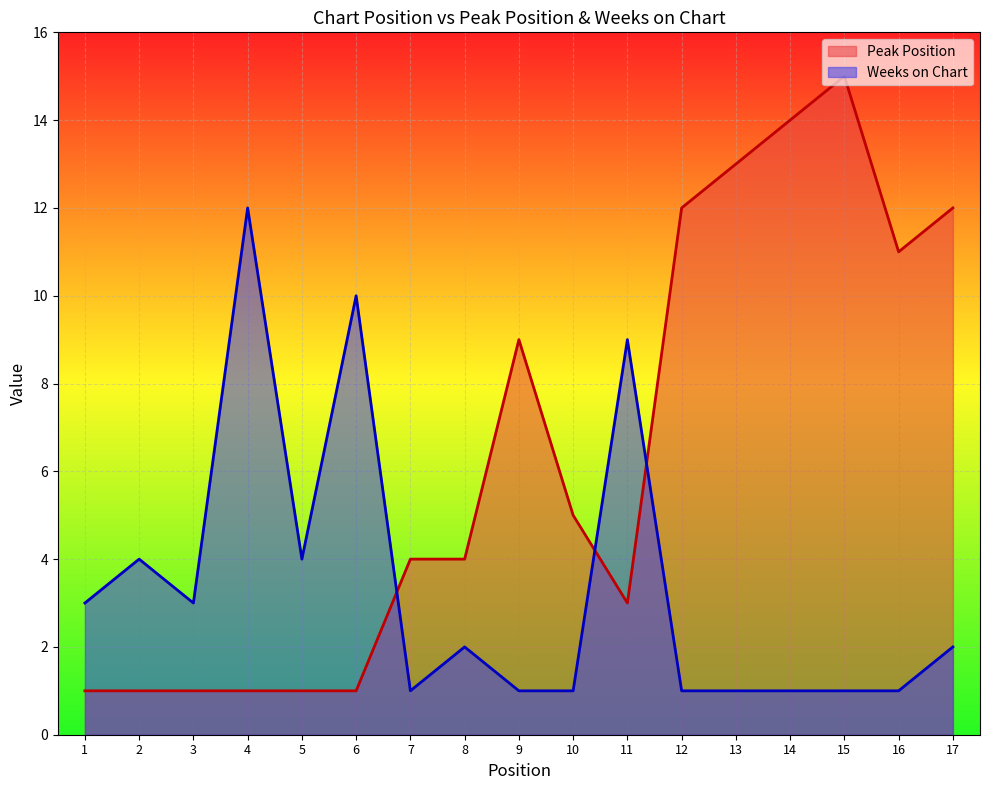

Rank the series by their average value, from highest to lowest.

Peak Position, Weeks on Chart